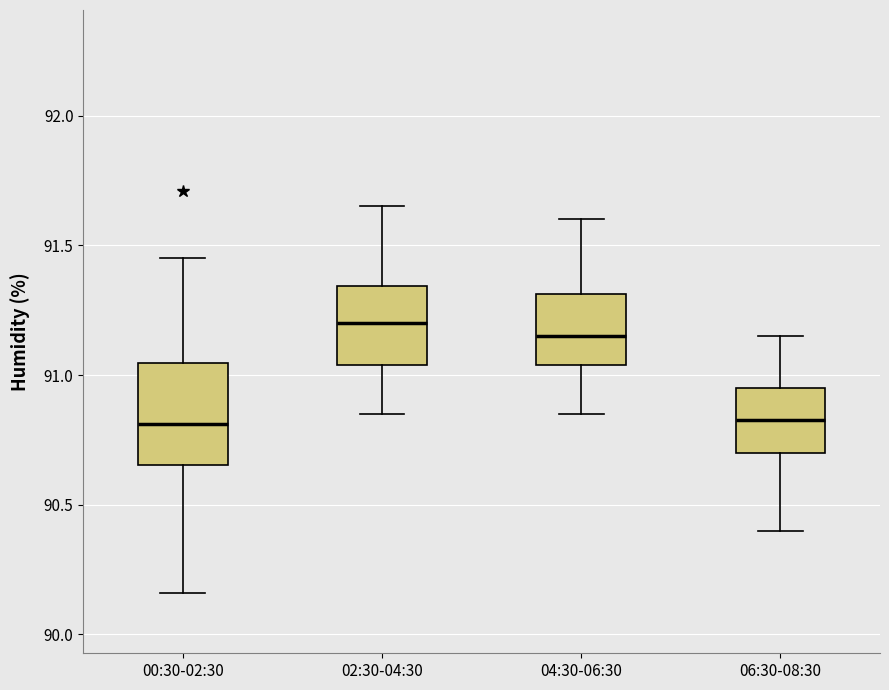

Reading left to right, read every box against the y-axis: the position of its median line, the range the box covers, and the ends of its whiskers. The values are not printed on the chart, so give them approximately, as read against the axis.

00:30-02:30: median 90.80, box 90.65 to 91.05, whiskers 90.15 to 91.45
02:30-04:30: median 91.20, box 91.05 to 91.35, whiskers 90.85 to 91.65
04:30-06:30: median 91.15, box 91.05 to 91.30, whiskers 90.85 to 91.60
06:30-08:30: median 90.85, box 90.70 to 90.95, whiskers 90.40 to 91.15